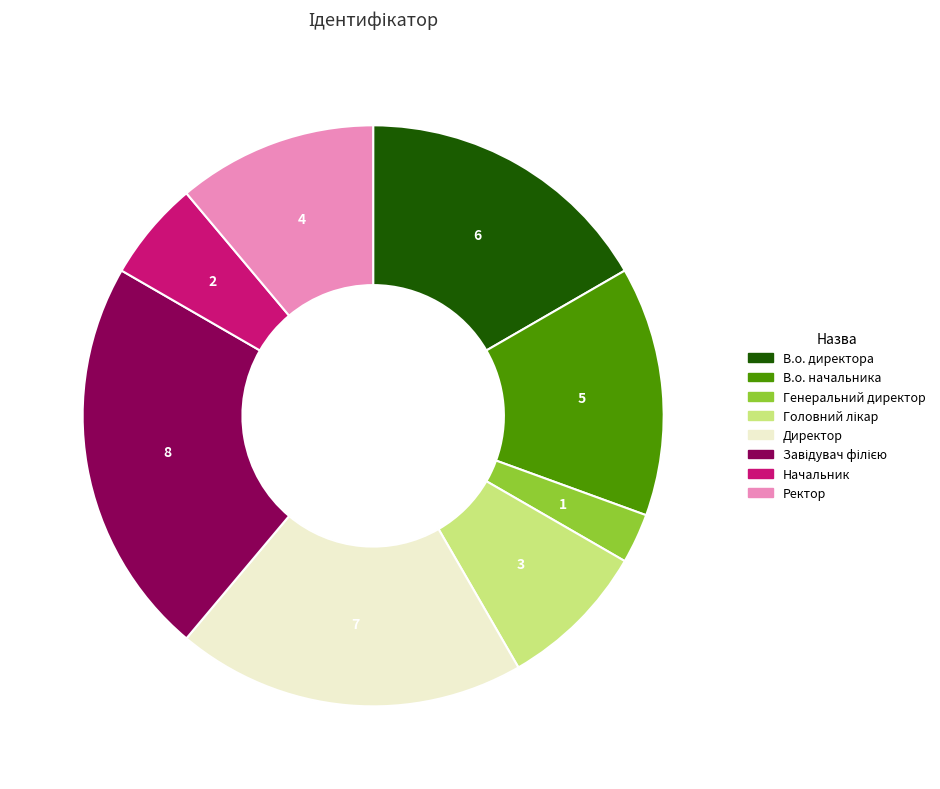

Which category has the smallest portion of the pie?

Генеральний директор